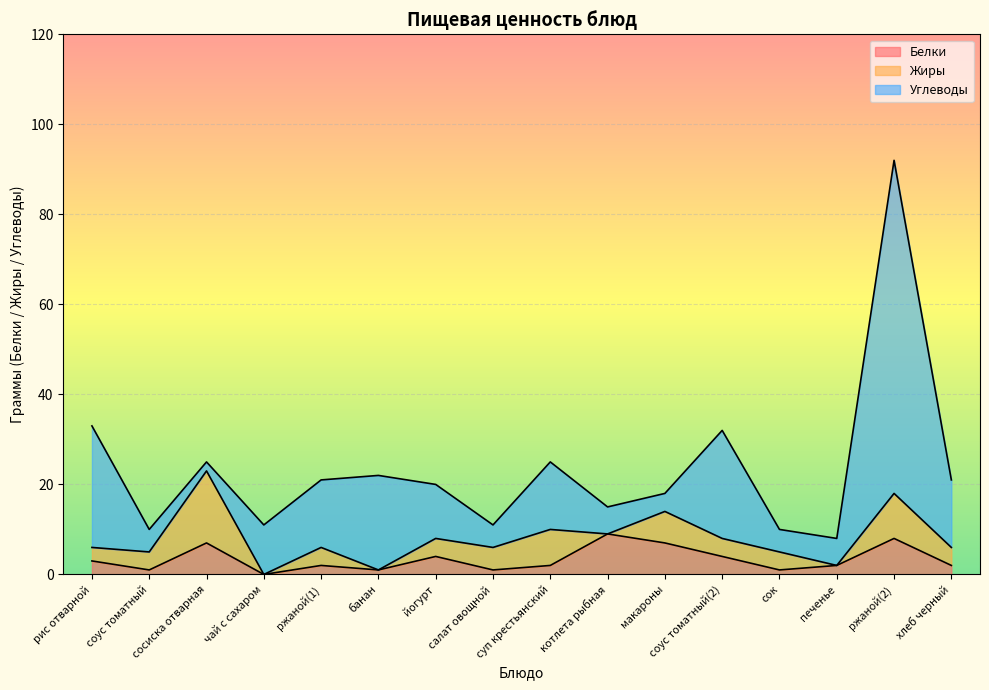

What are all the series names shown in the legend?

Белки, Жиры, Углеводы